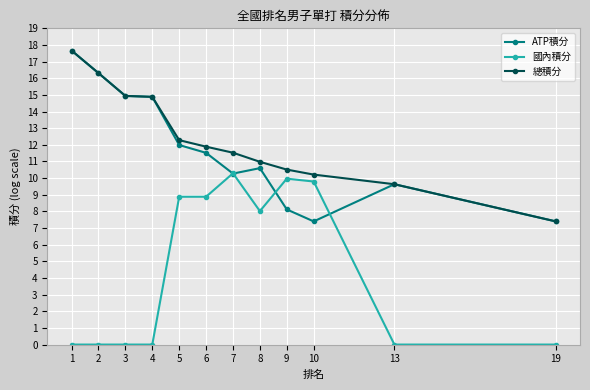

Does the chart display data point markers on the line(s)?

Yes